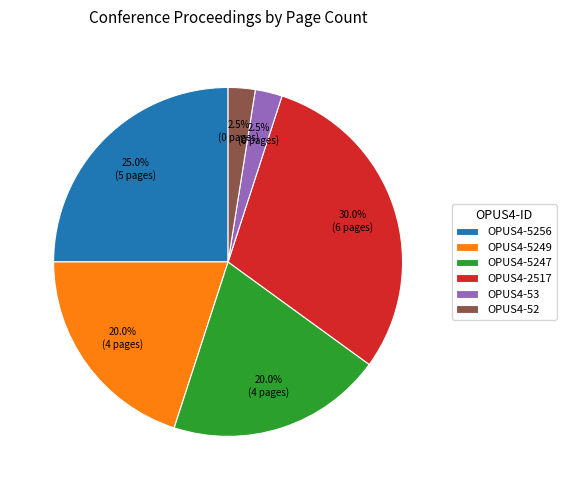

How many segments does this pie chart have?

6